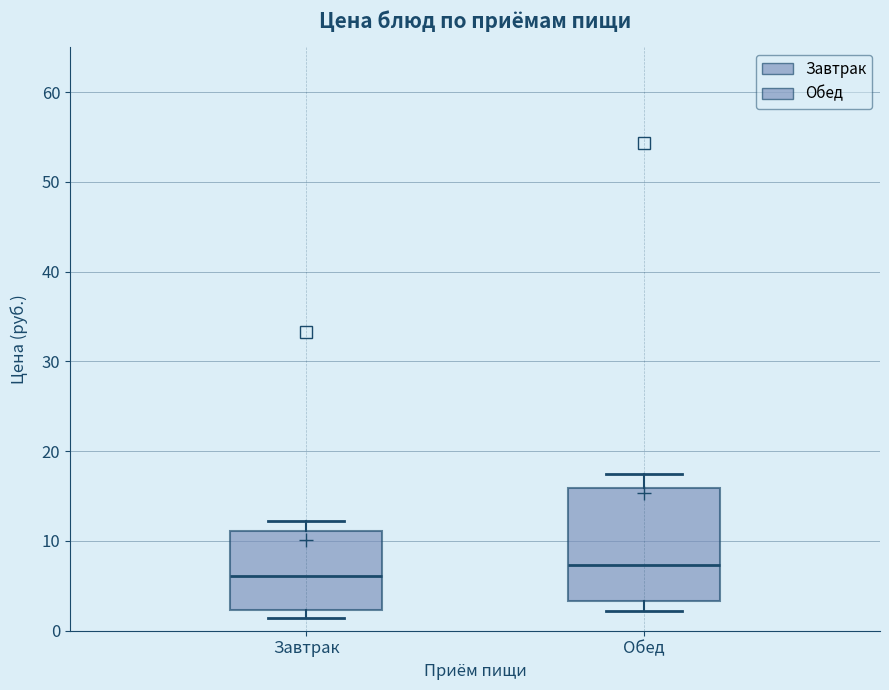

Comparing the boxes themselves (not the whiskers), which one is the tallest?

Обед